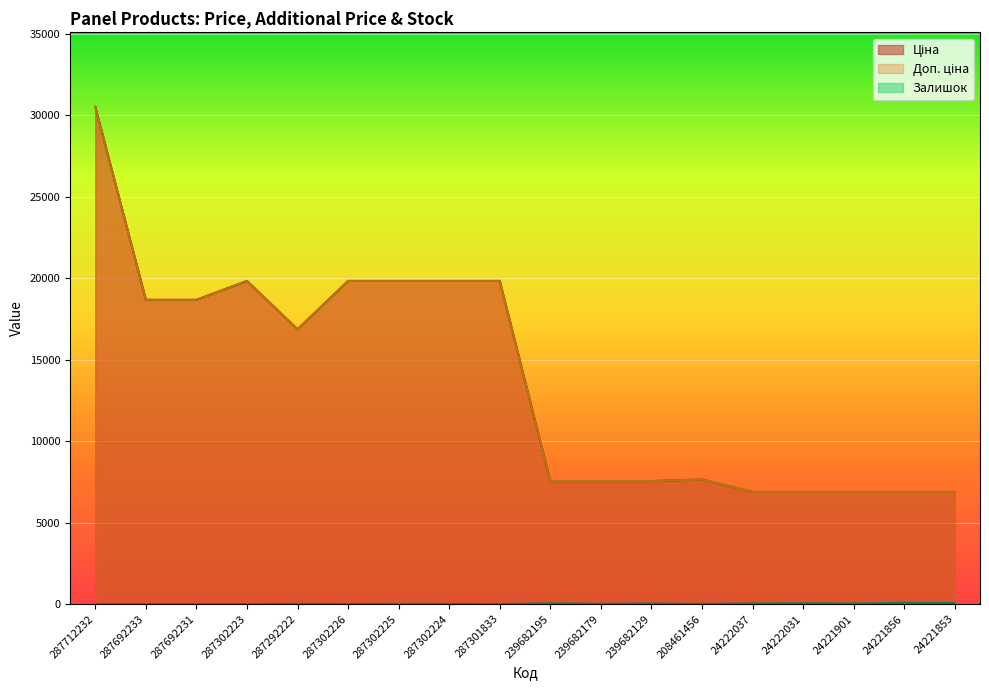

True or false: Ціна has more than 2 points higher than both neighbors.

False